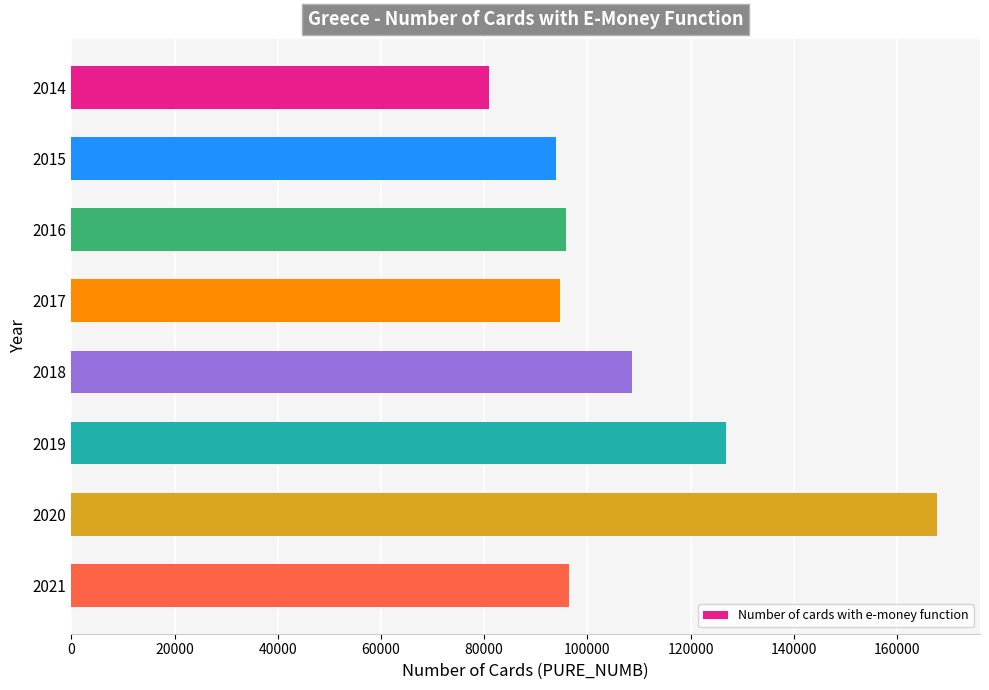

The value at 2017 is 94777. True or false?

True